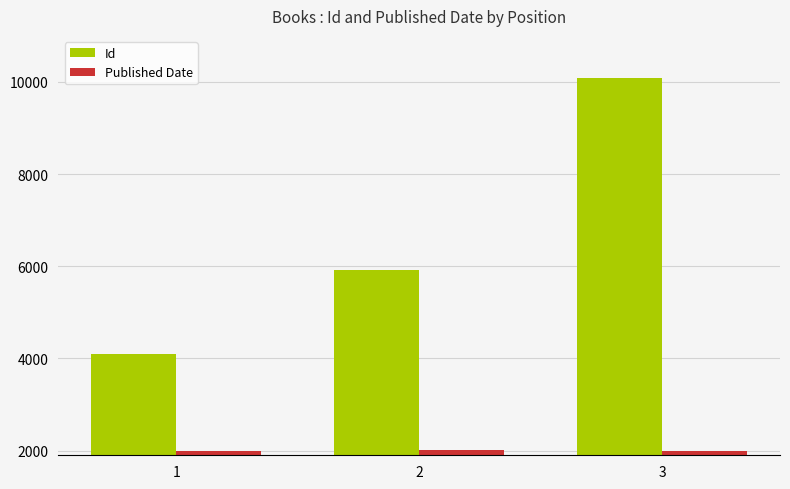

Which series has the largest total across all categories?

Id